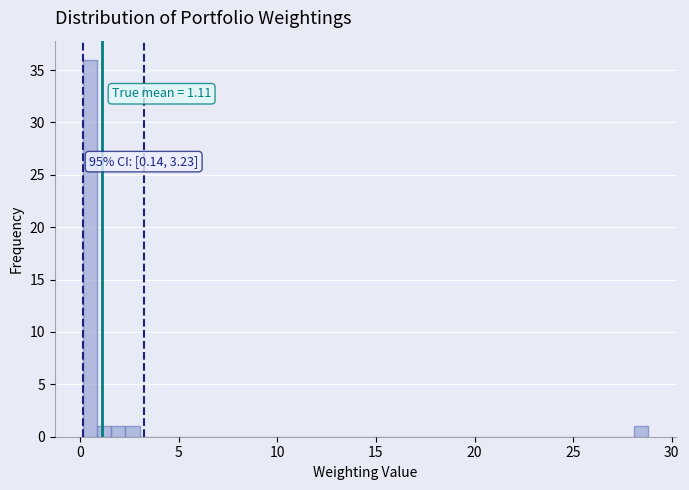

Around what value on the x-axis is the tallest bar? Give the approximate position of its centre, as read against the axis.

0.5